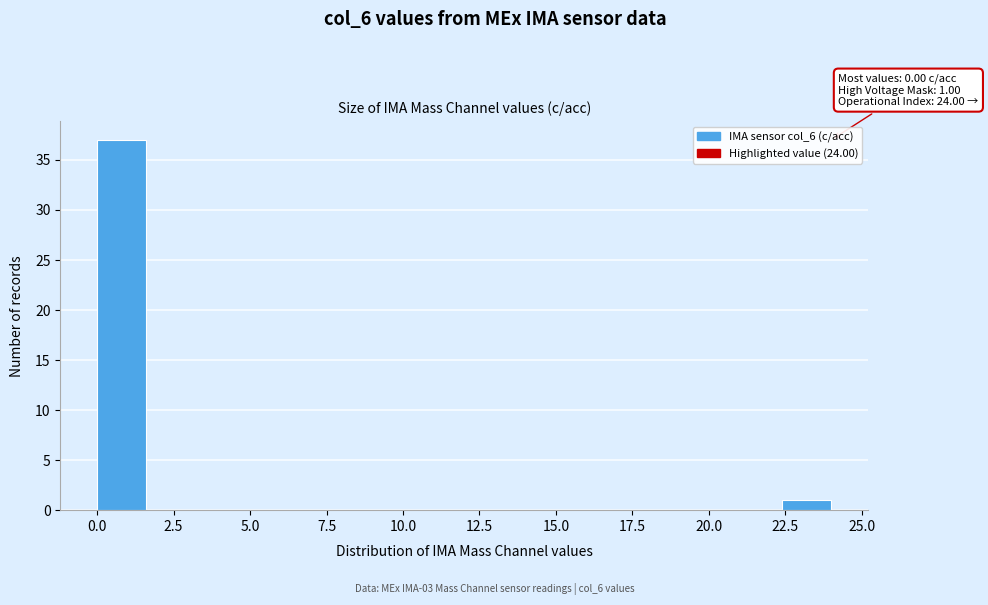

Read against the x-axis, roughly where is the centre of the tallest bar?

1.0